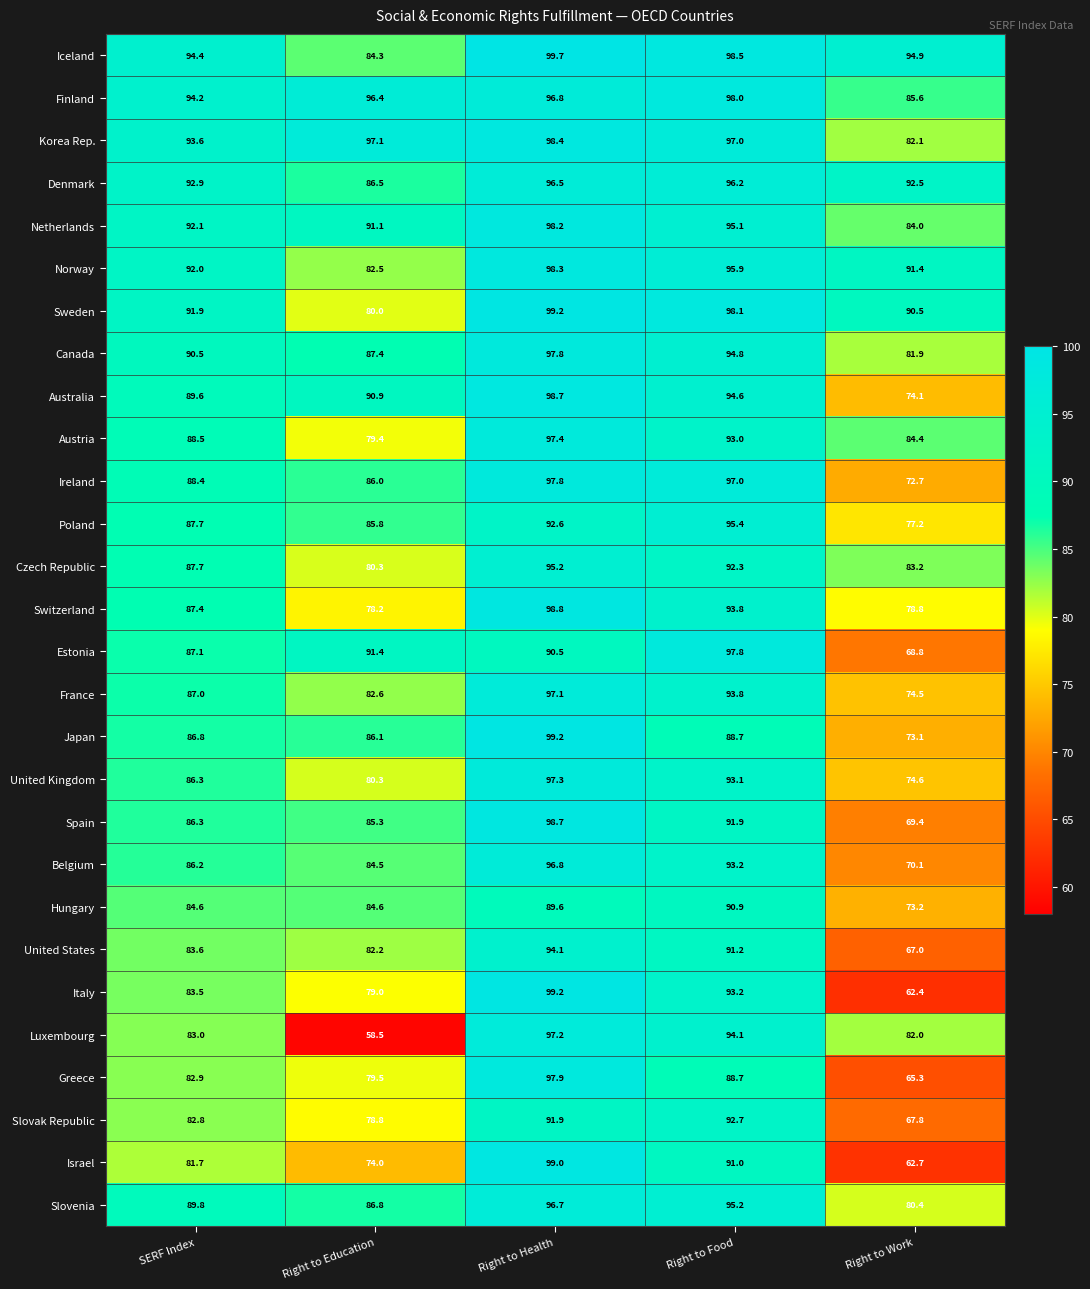

The value of Slovenia at Right to Health is 25.3. True or false?

False